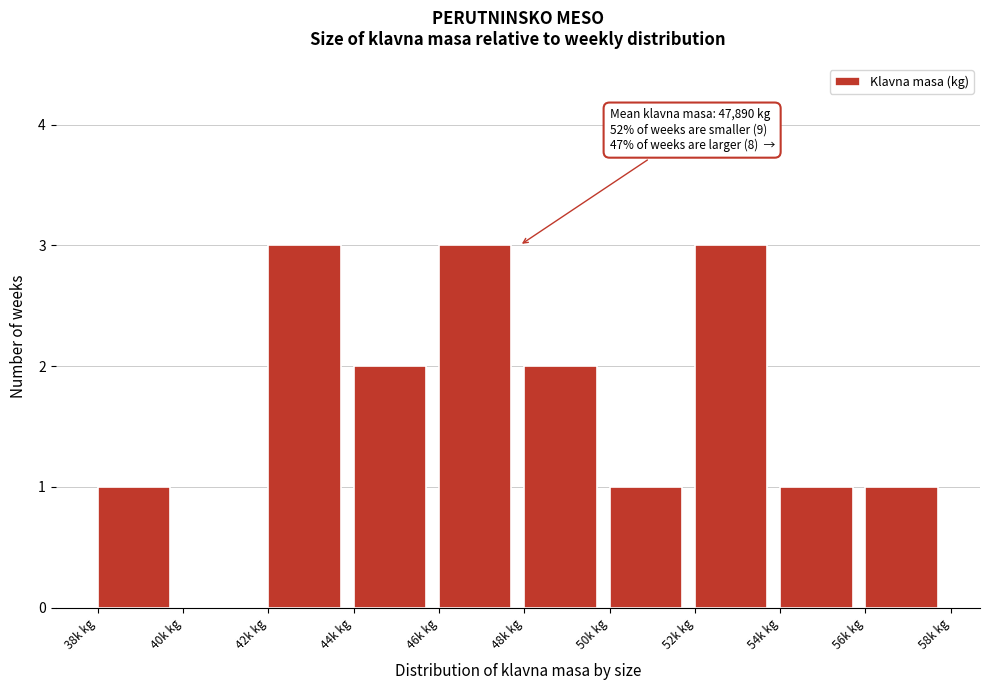

Reading left to right, list all the values displayed in this chart.

38k kg=1	40k kg=0	42k kg=3	44k kg=2	46k kg=3	48k kg=2	50k kg=1	52k kg=3	54k kg=1	56k kg=1